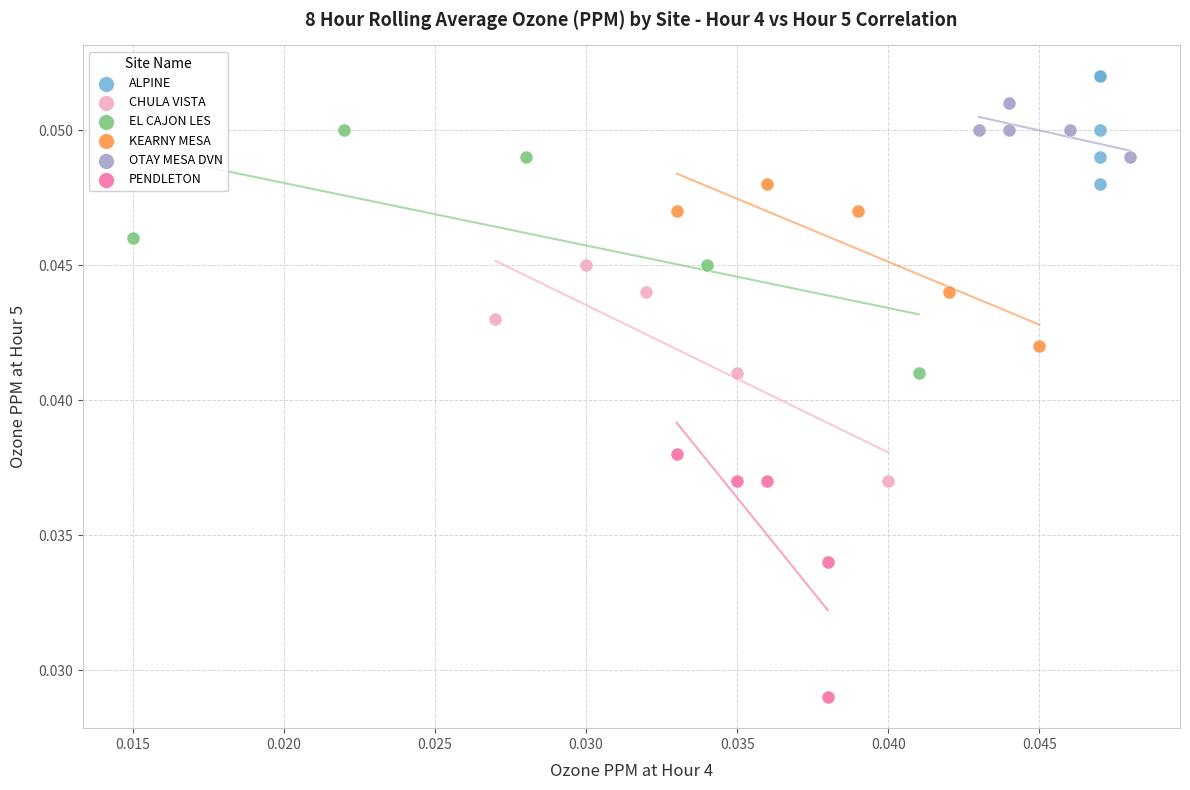

Which series contains the lowest Y value?

PENDLETON